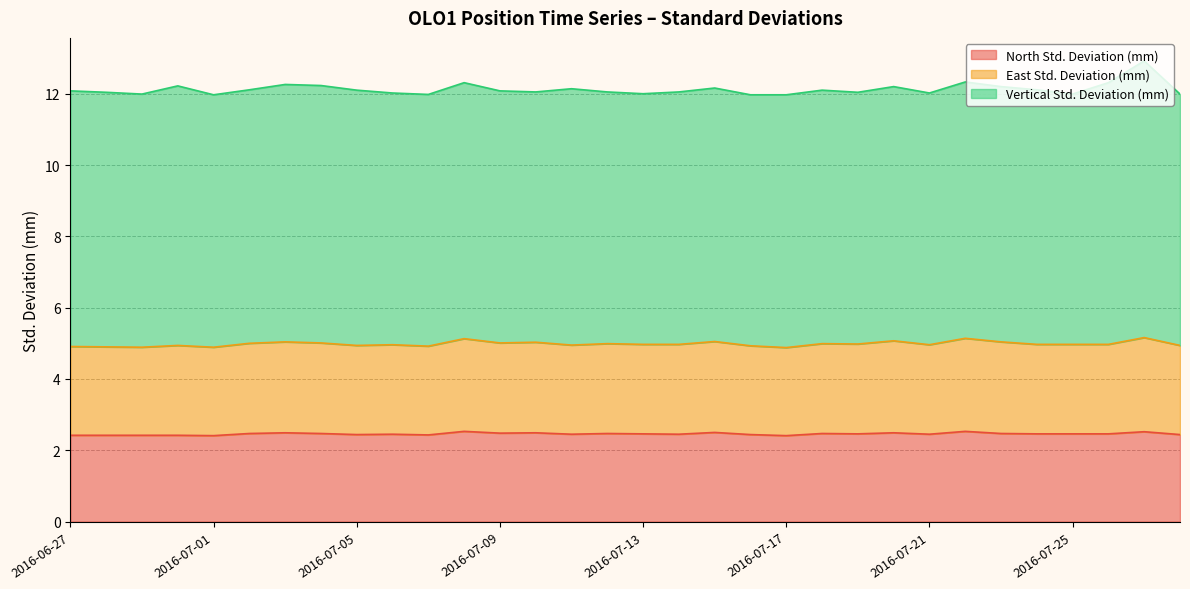

Does the chart display data point markers on the line(s)?

No